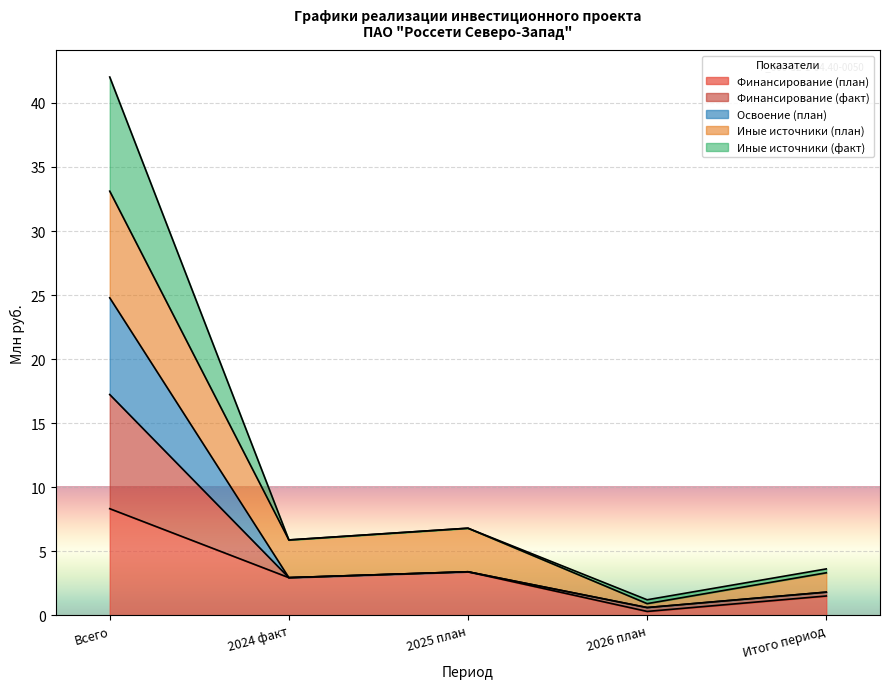

What is the lowest value of the Финансирование (план) series?

0.3